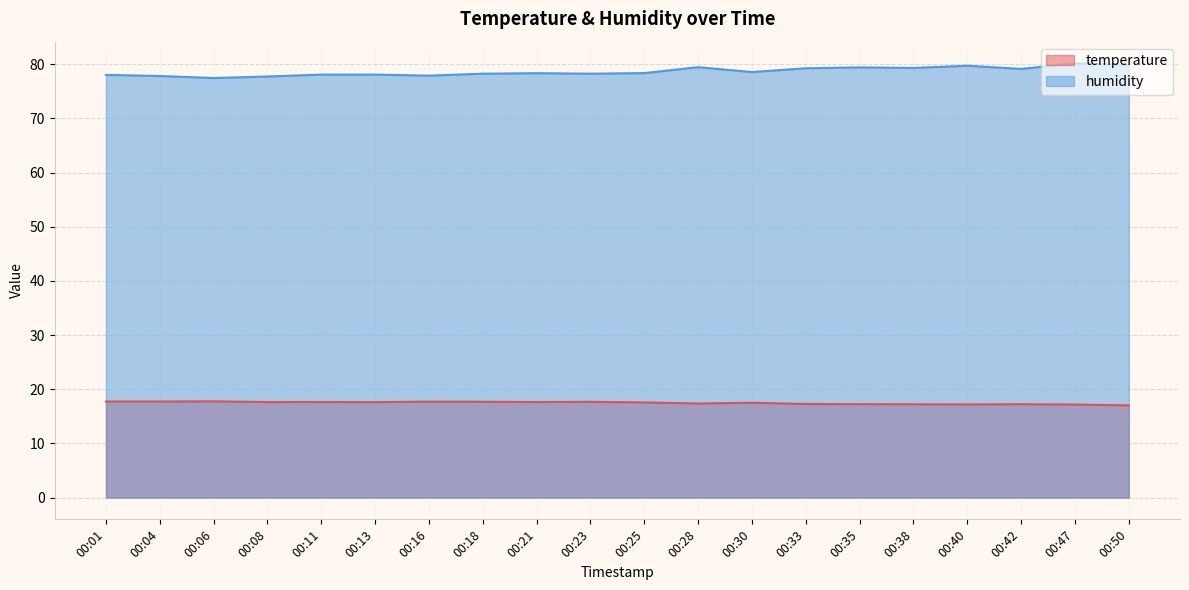

How many interior local peaks does the temperature series have?

6